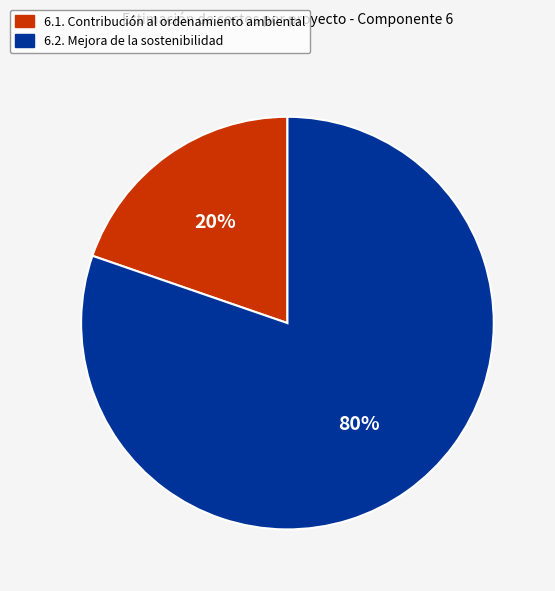

Which has a higher value, 6.1. Contribución al ordenamiento ambiental or 6.2. Mejora de la sostenibilidad?

6.2. Mejora de la sostenibilidad